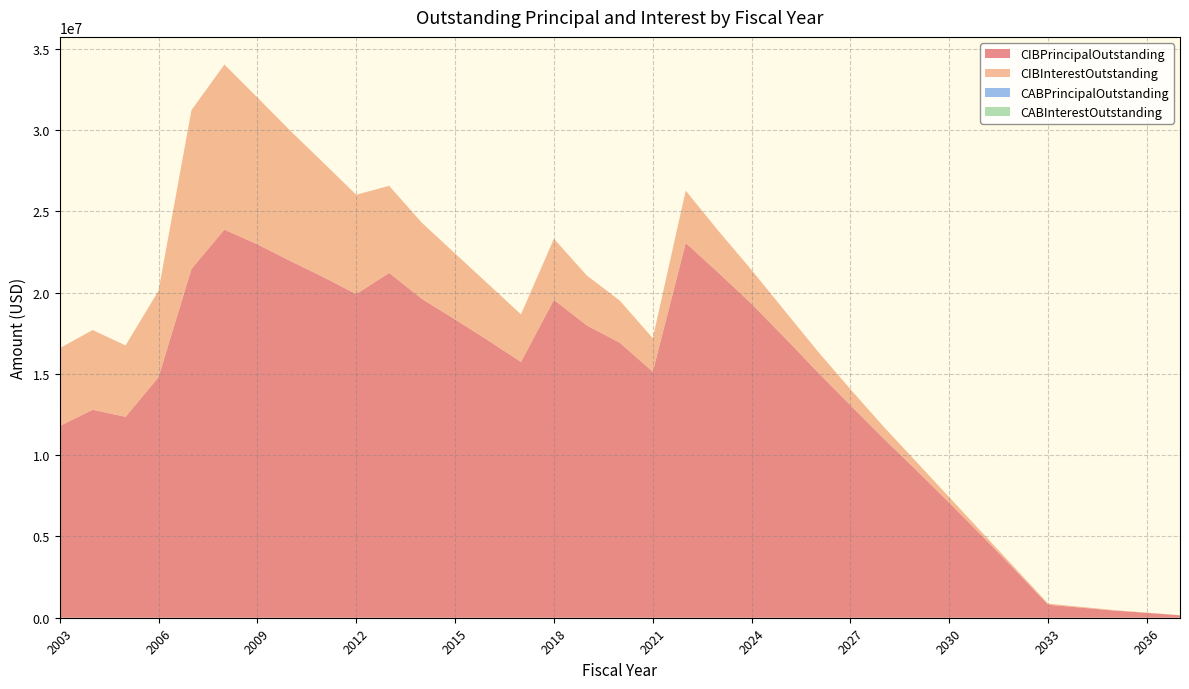

Reading left to right, what are all the values shown in this chart?

CIBPrincipalOutstanding: 11794000.0	12790000.0	12360000.0	14799000.0	21457000.0	23876000.0	22969000.0	21944000.0	20954000.0	19907000.0	21210000.0	19603000.0	18351000.0	17064000.0	15736000.0	19554000.0	17978000.0	16915000.0	15132000.0	23055000.0	21207000.0	19304000.0	17237000.0	15117000.0	13068000.0	11035000.0	9072000.0	7068000.0	5019000.0	2929000.0	798000.0	622000.0	440000.0	300000.0	150000.0
CIBInterestOutstanding: 4781401.4	4907292.0	4391439.0	5311724.5	9765564.1	10150362.4	9030658.1	8011234.6	7037923.1	6112531.0	5356447.0	4676356.7	4054310.0	3469553.1	2924348.4	3756818.0	3070689.0	2589899.5	2063299.7	3216028.7	2568149.1	2081719.7	1653693.7	1287265.3	983816.1	728360.3	513753.8	339646.6	206953.8	116575.4	69426.5	46322.2	27812.5	14062.5	4687.5
CABPrincipalOutstanding: 0.0	0.0	0.0	0.0	0.0	0.0	0.0	0.0	0.0	0.0	0.0	0.0	0.0	0.0	0.0	0.0	0.0	0.0	0.0	0.0	0.0	0.0	0.0	0.0	0.0	0.0	0.0	0.0	0.0	0.0	0.0	0.0	0.0	0.0	0.0
CABInterestOutstanding: 0.0	0.0	0.0	0.0	0.0	0.0	0.0	0.0	0.0	0.0	0.0	0.0	0.0	0.0	0.0	0.0	0.0	0.0	0.0	0.0	0.0	0.0	0.0	0.0	0.0	0.0	0.0	0.0	0.0	0.0	0.0	0.0	0.0	0.0	0.0